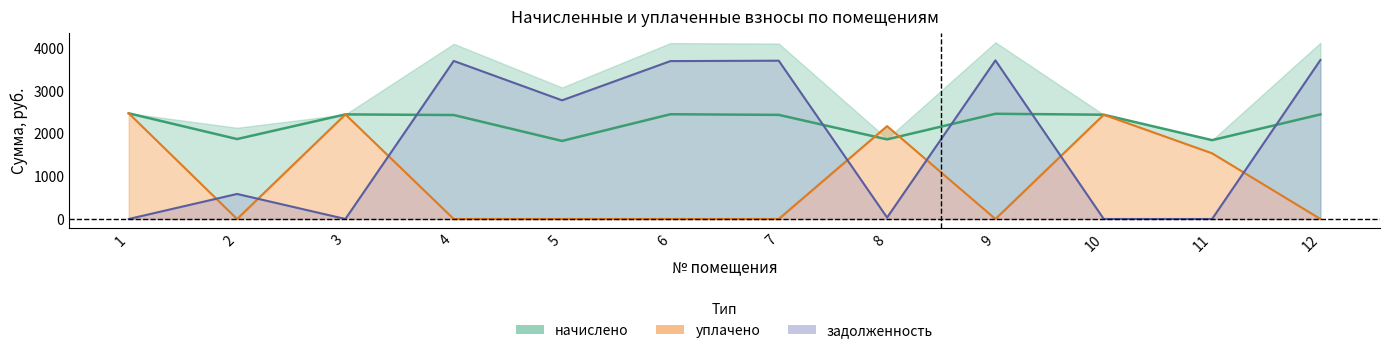

Which category has the lowest value across all series?

2